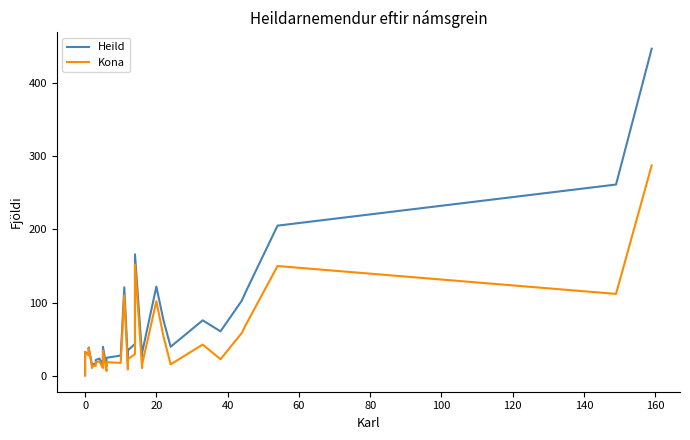

What is the value of the Kona point at the 18th from the left?

35